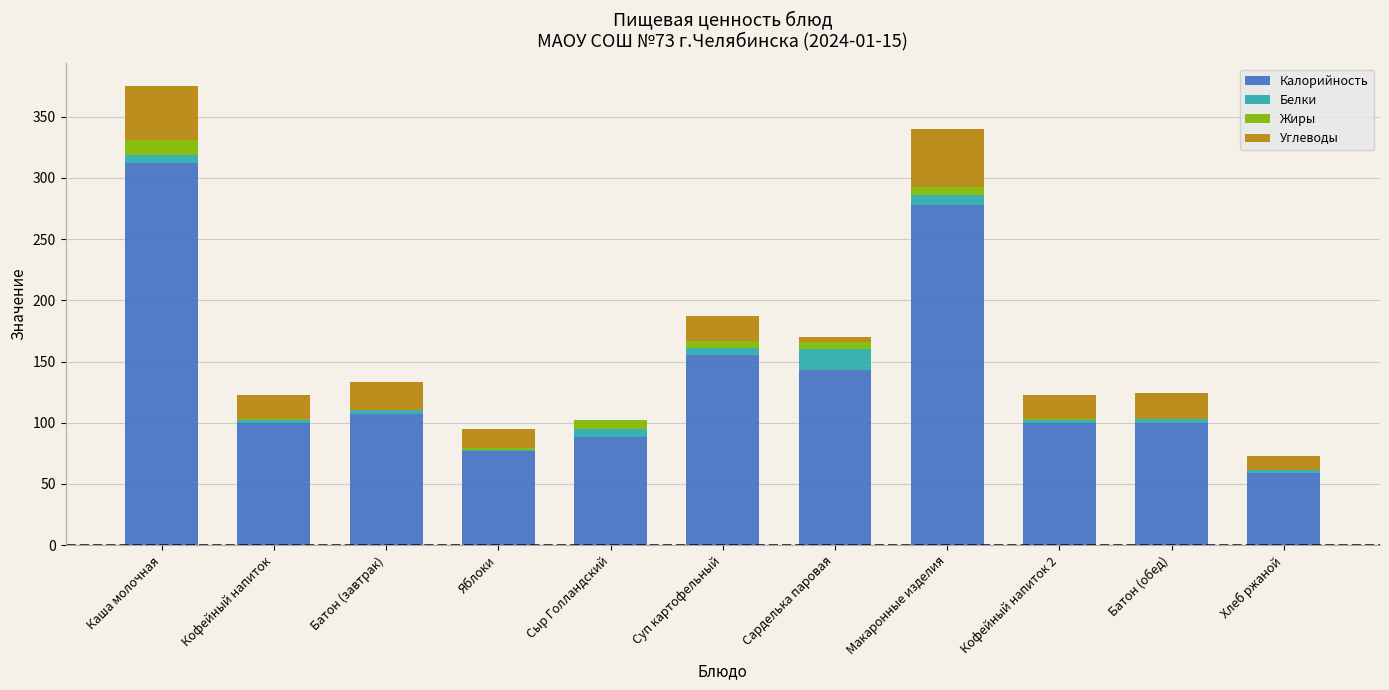

At which category is the sum across all series the highest?

Каша молочная